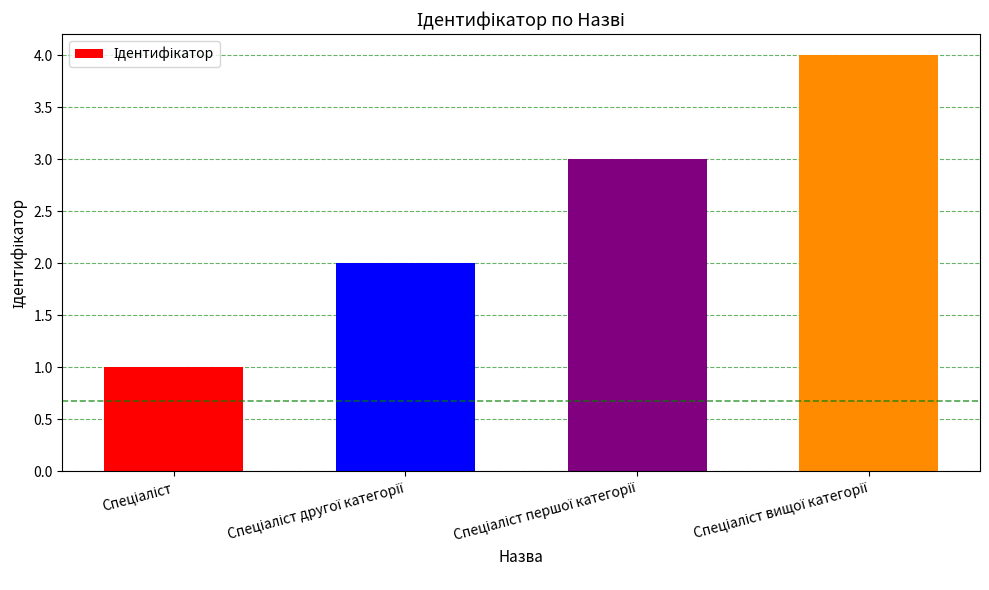

What is the sum of all values?

10